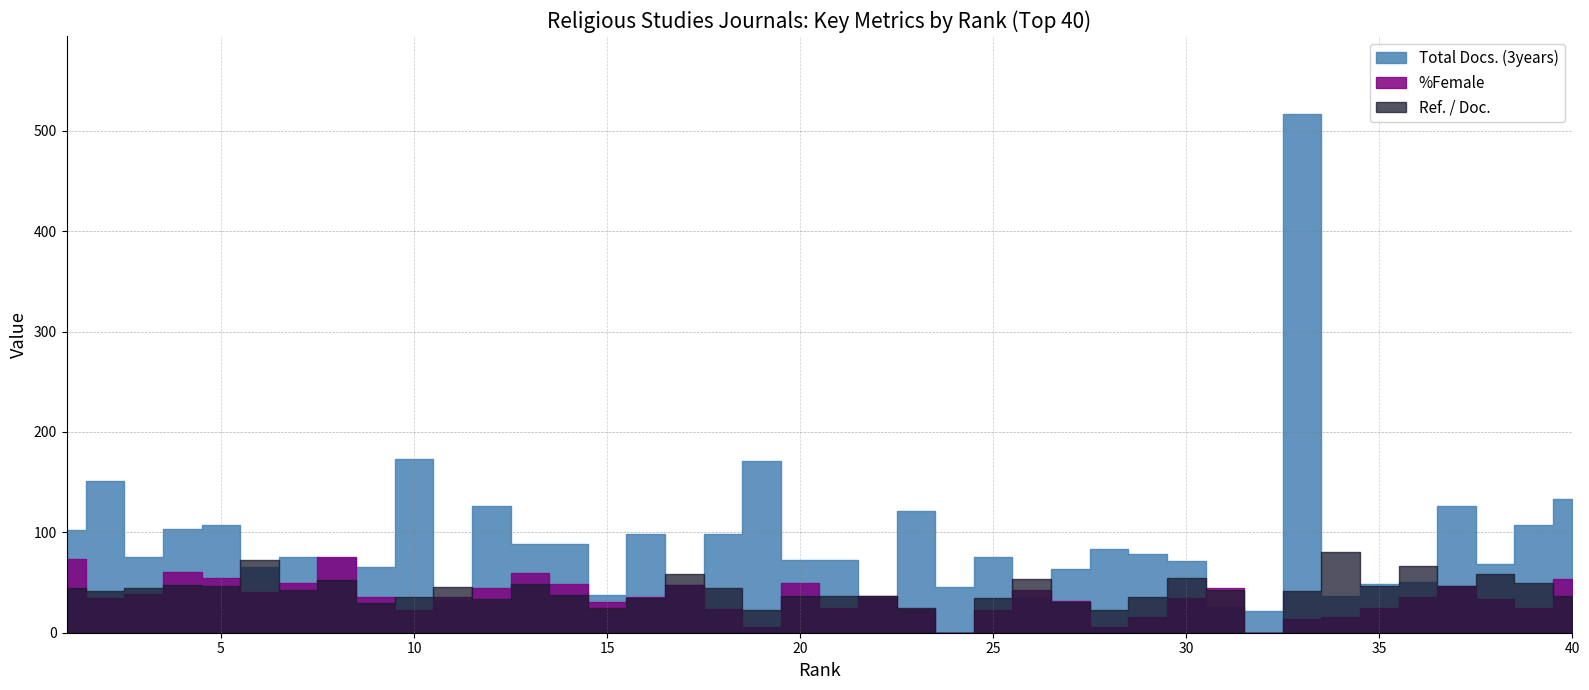

What is the difference between the maximum and minimum values in the Total Docs. (3years) series?

495.0